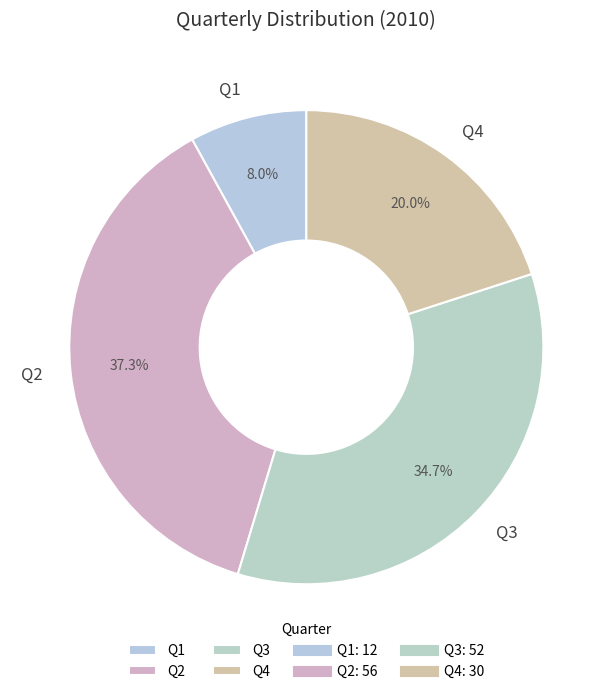

Is it true that Q3 is 29% of the pie?

False